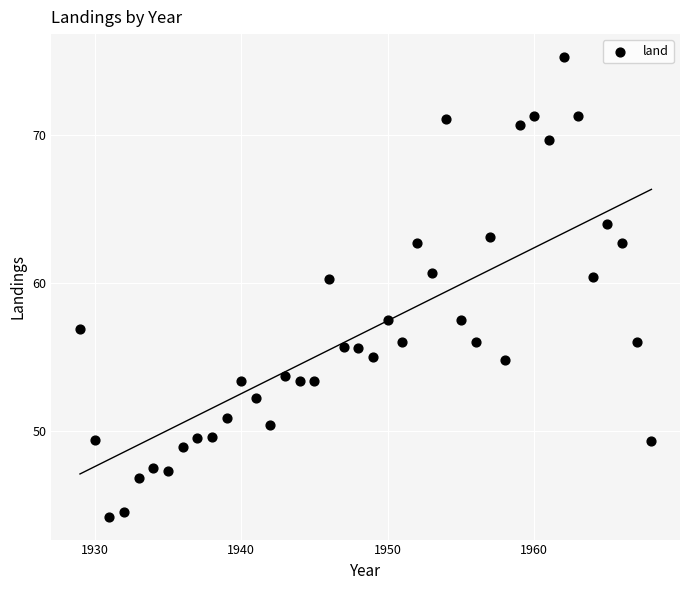

What is the range of Y values (max minus min)?

31.1